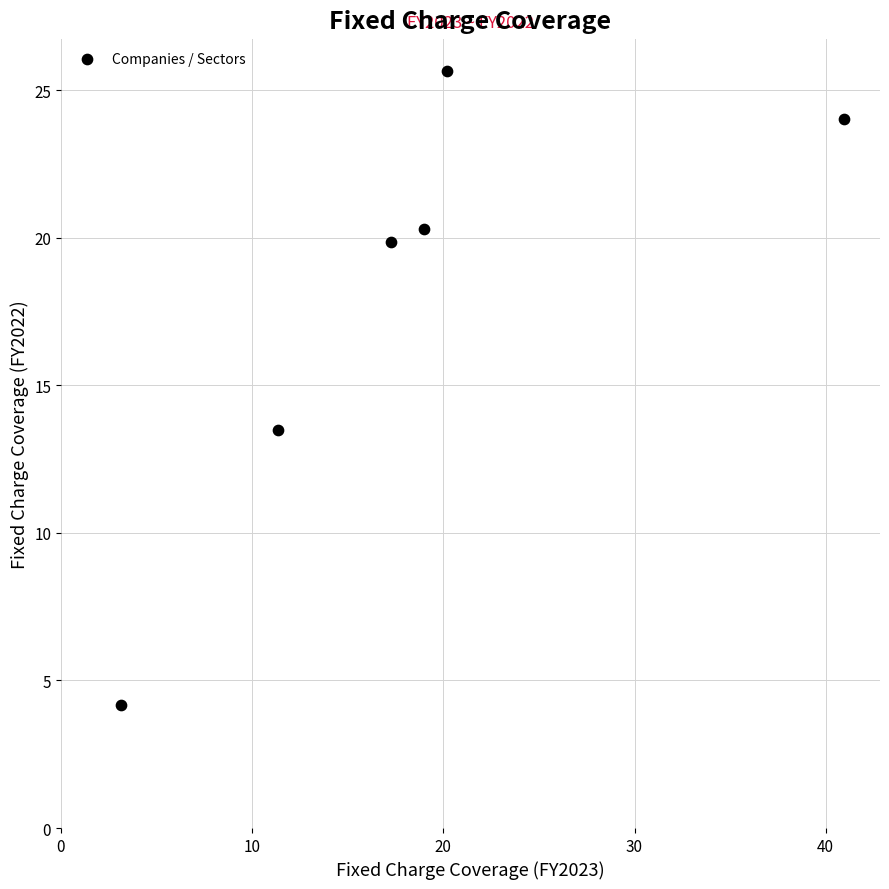

What Y value in the scatter plot is closest to 14?

13.5